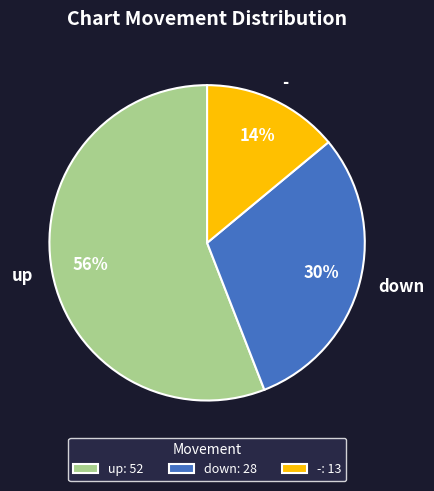

Which category has the biggest portion of the pie?

up